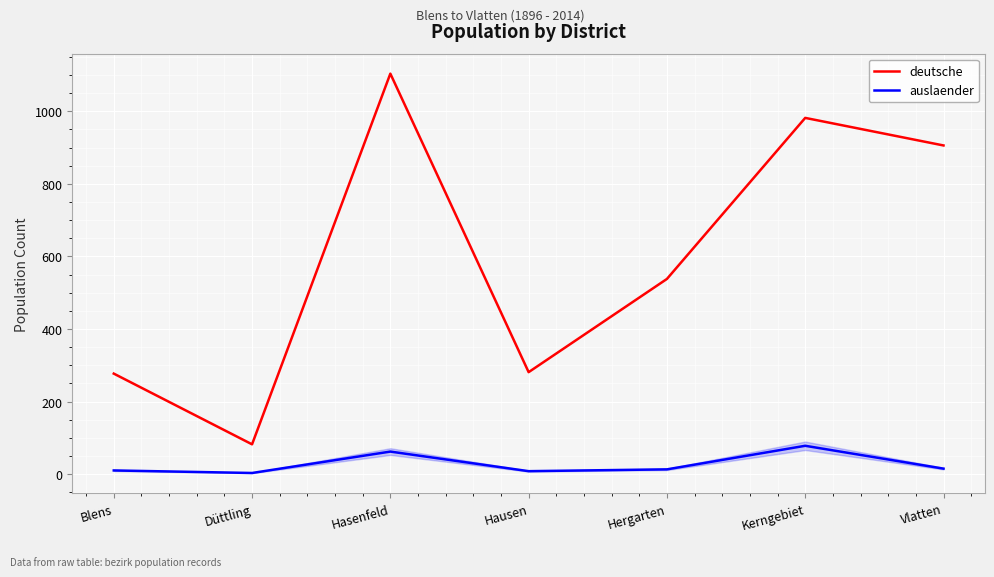

True or false: auslaender and deutsche intersect in this chart.

False